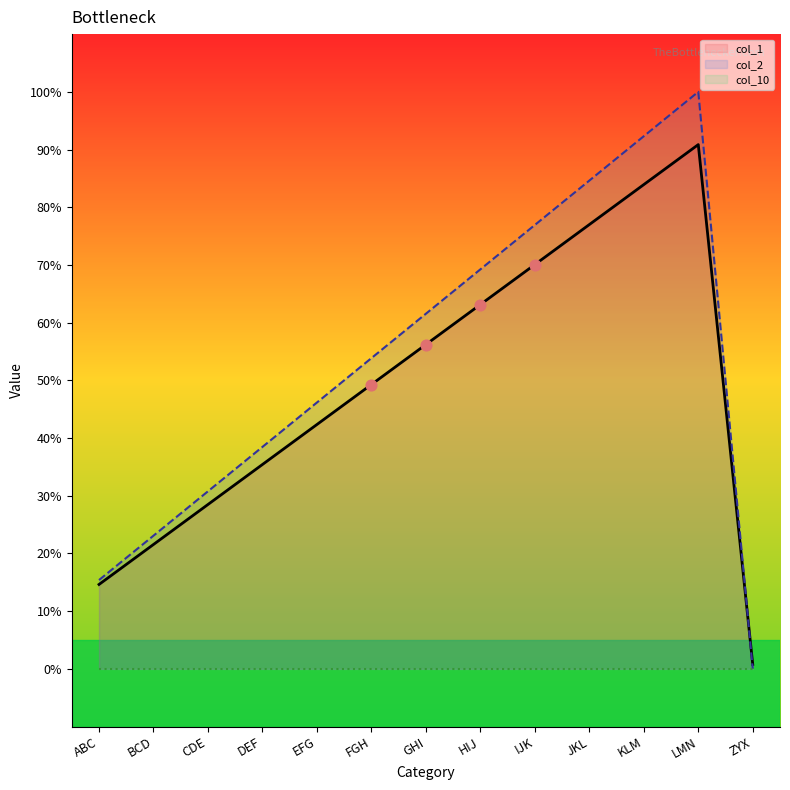

Which category has the lowest value in the col_2 series?

ZYX